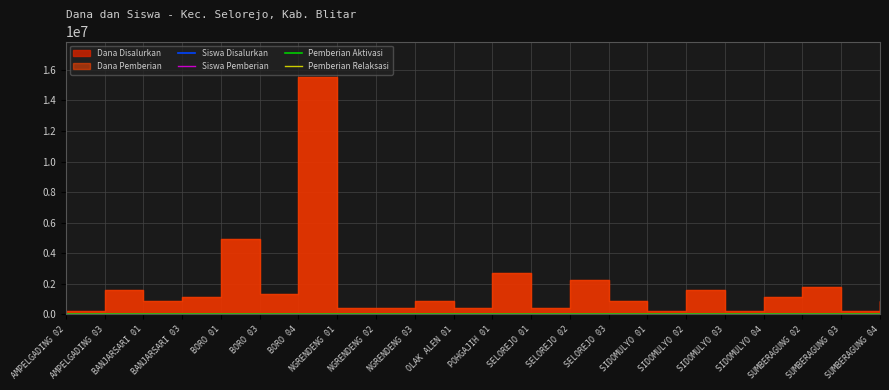

How many values in the Siswa Disalurkan series are below 1600?

8